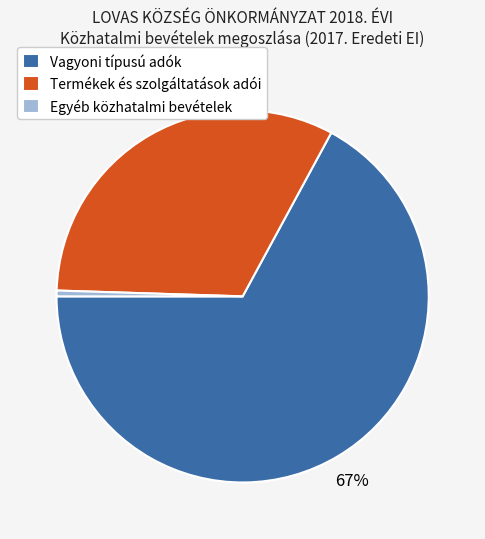

To the nearest percent, what is the difference between the Termékek és szolgáltatások adói and Vagyoni típusú adók slice percentages?

35%